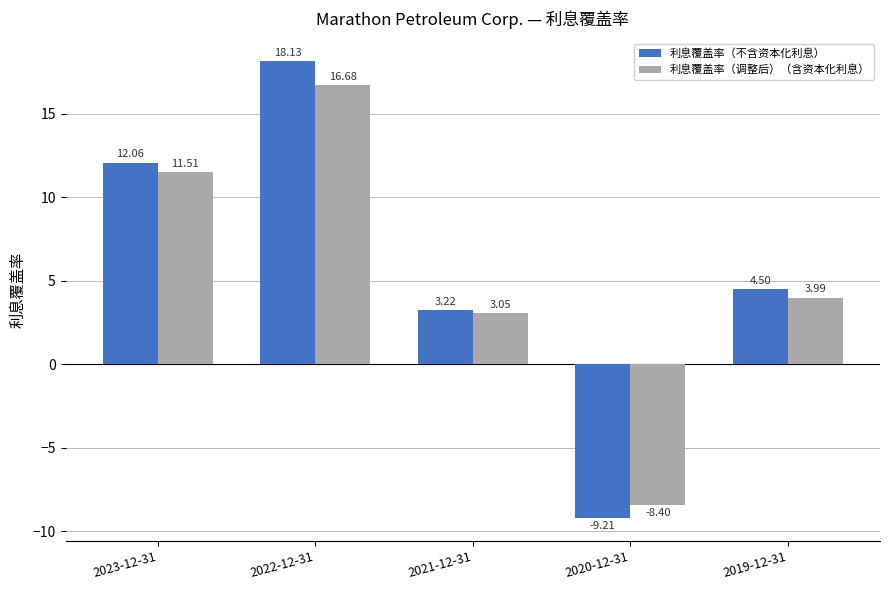

What is the difference between the maximum and minimum values in the 利息覆盖率（不含资本化利息） series?

27.3